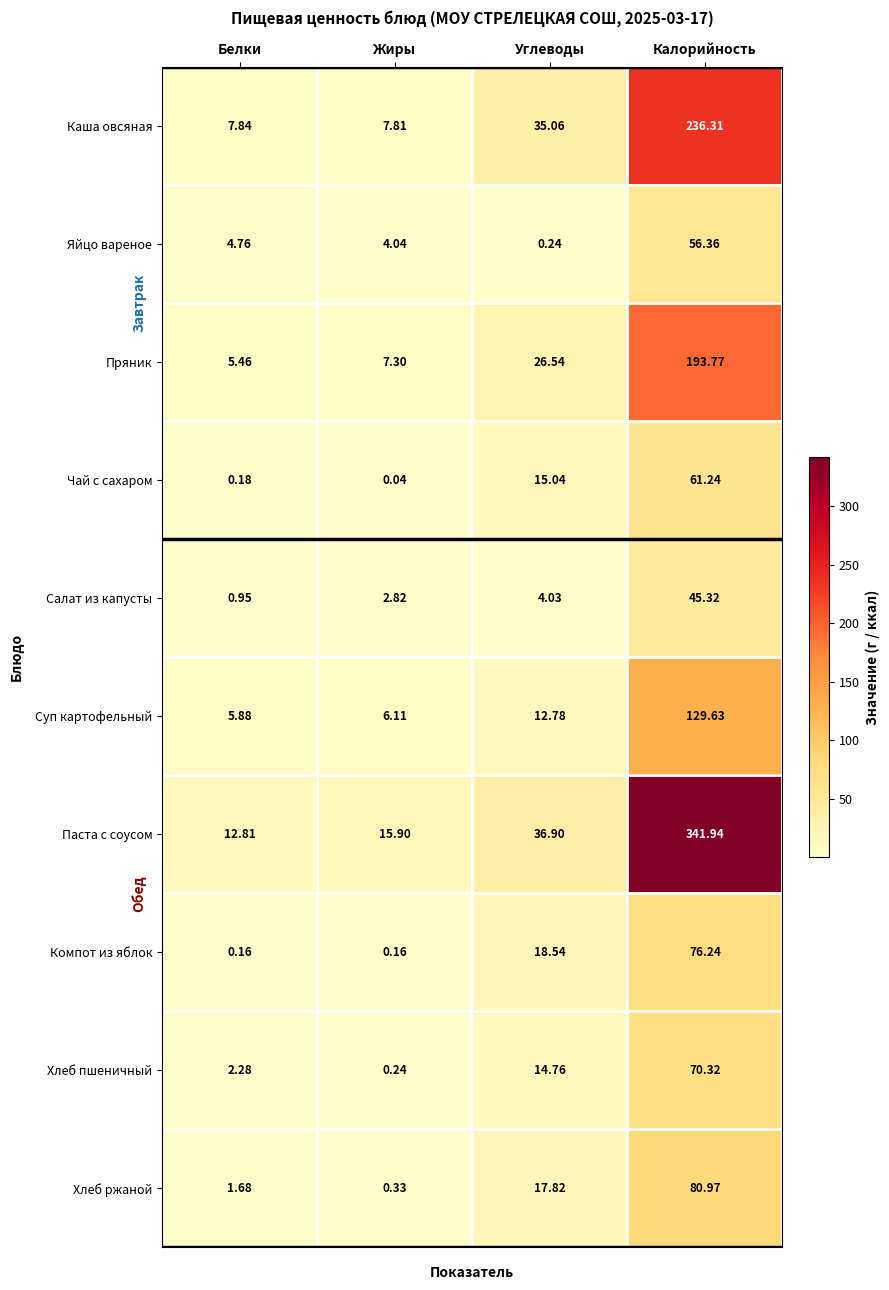

At which label is Чай с сахаром closest to 30?

Углеводы